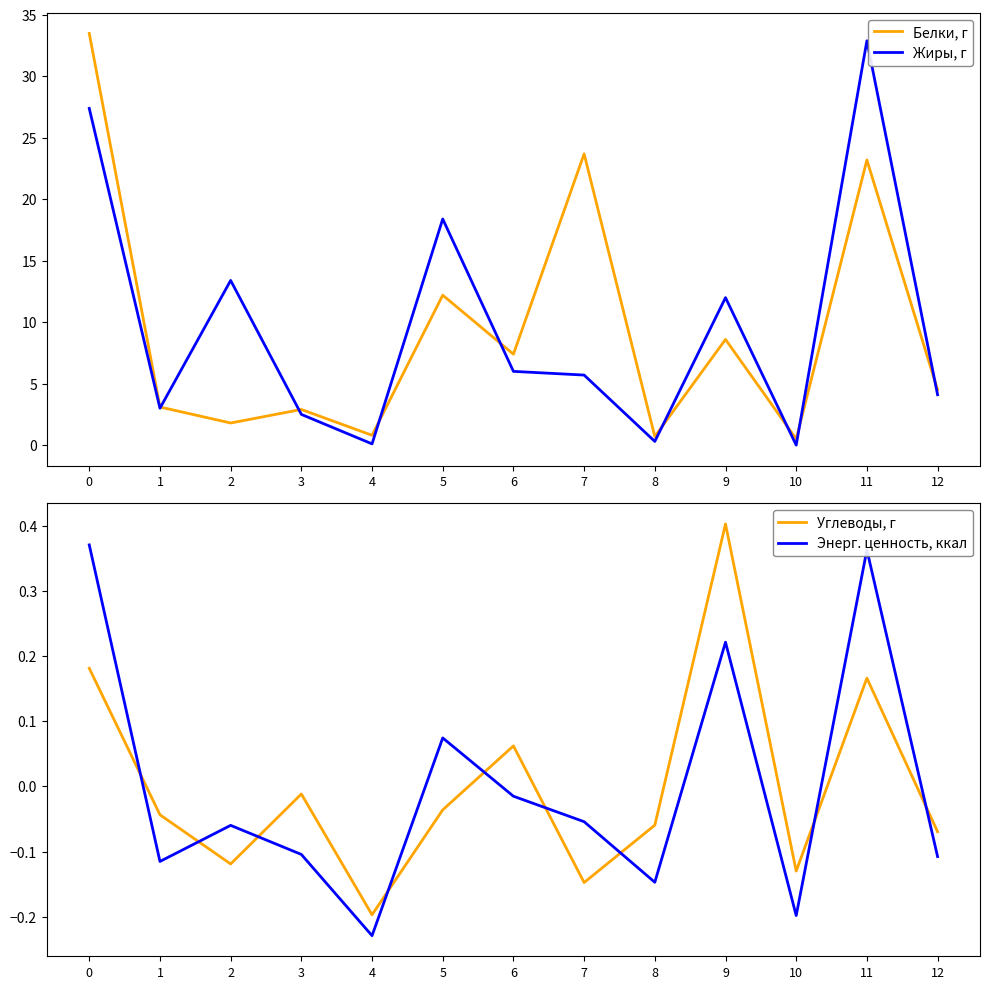

How many interior local valleys does the Белки, г series have?

5